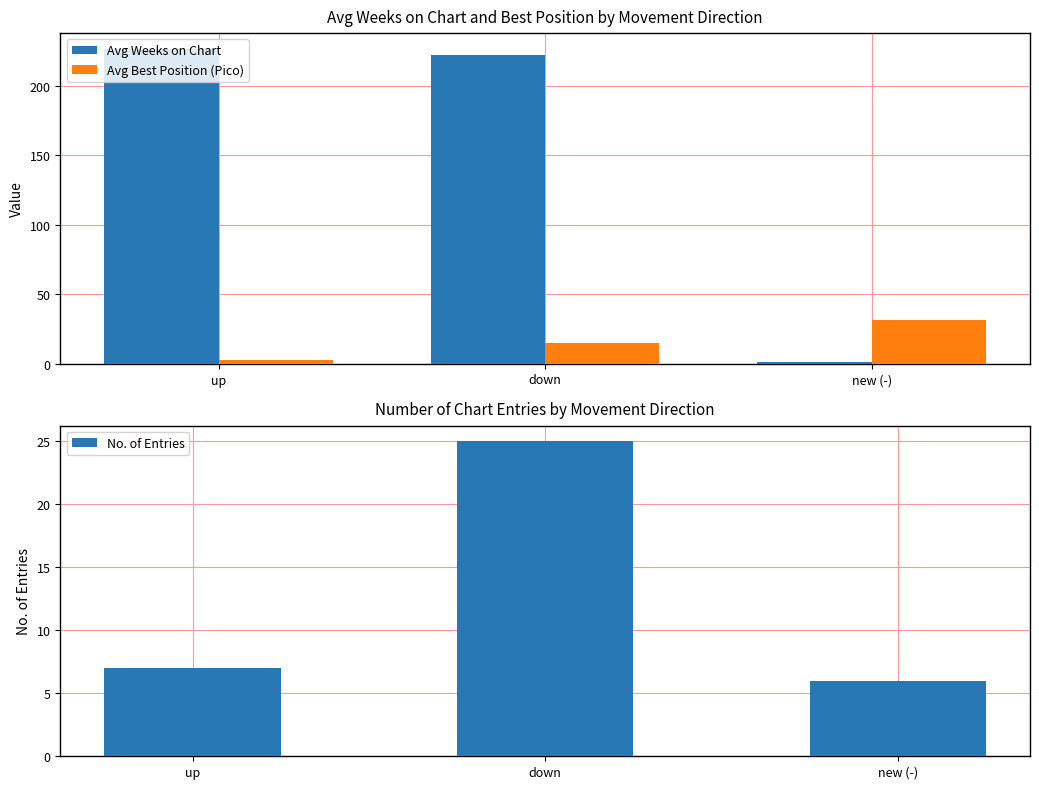

How many bars are there in total?

9